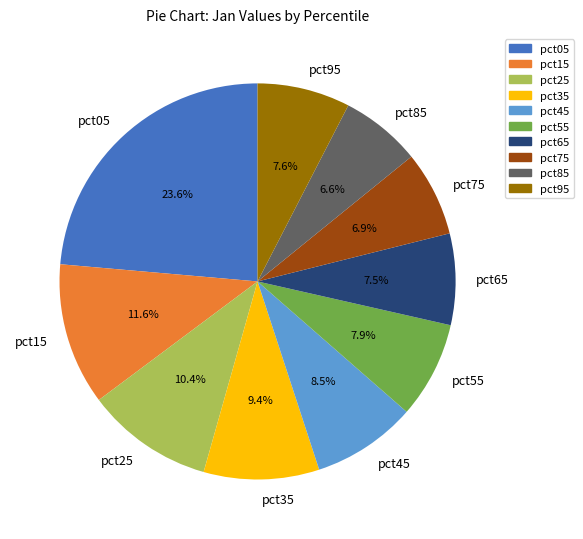

Which category has the biggest portion of the pie?

pct05